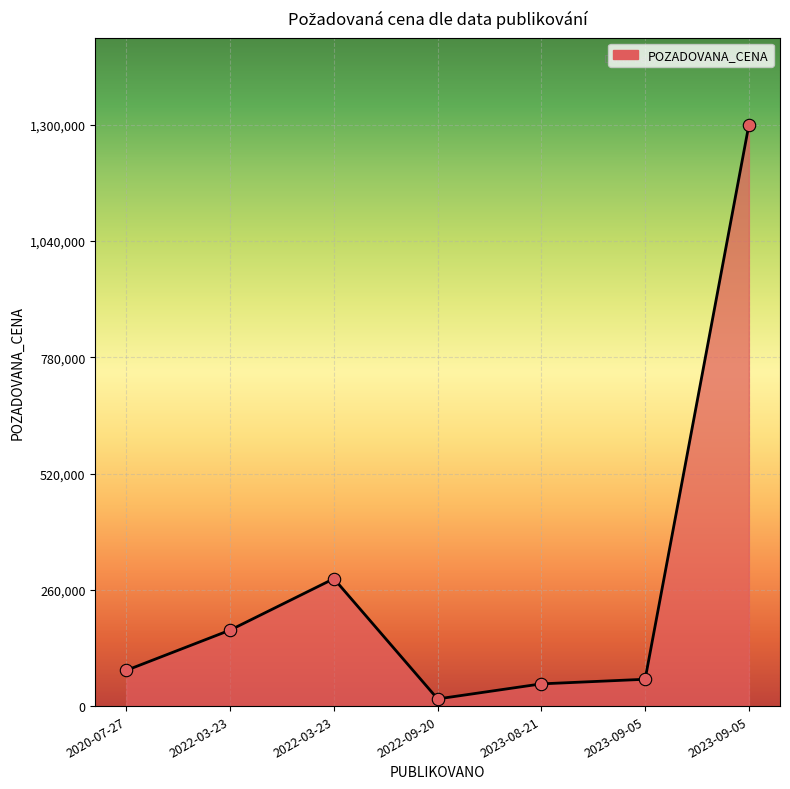

How many lines are shown in the chart?

1